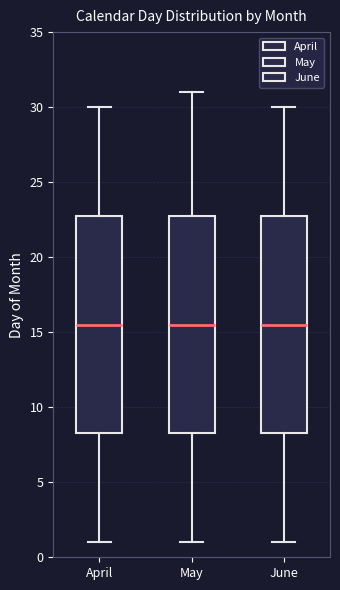

Reading left to right, transcribe this box plot: for each box, give where its median line is, the range the box spans, and where its two whiskers end, as read against the y-axis. The values are not printed on the chart, so give them approximately, as read against the axis.

April: median 15.5, box 8.5 to 23.0, whiskers 1.0 to 30.0
May: median 15.5, box 8.5 to 23.0, whiskers 1.0 to 31.0
June: median 15.5, box 8.5 to 23.0, whiskers 1.0 to 30.0